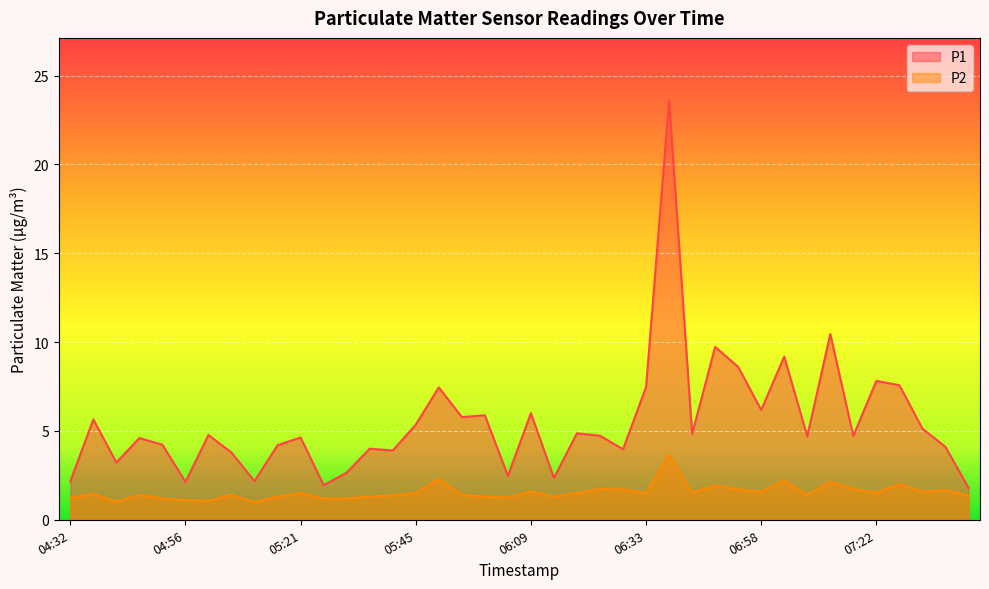

Which series has the largest total across all categories?

P1